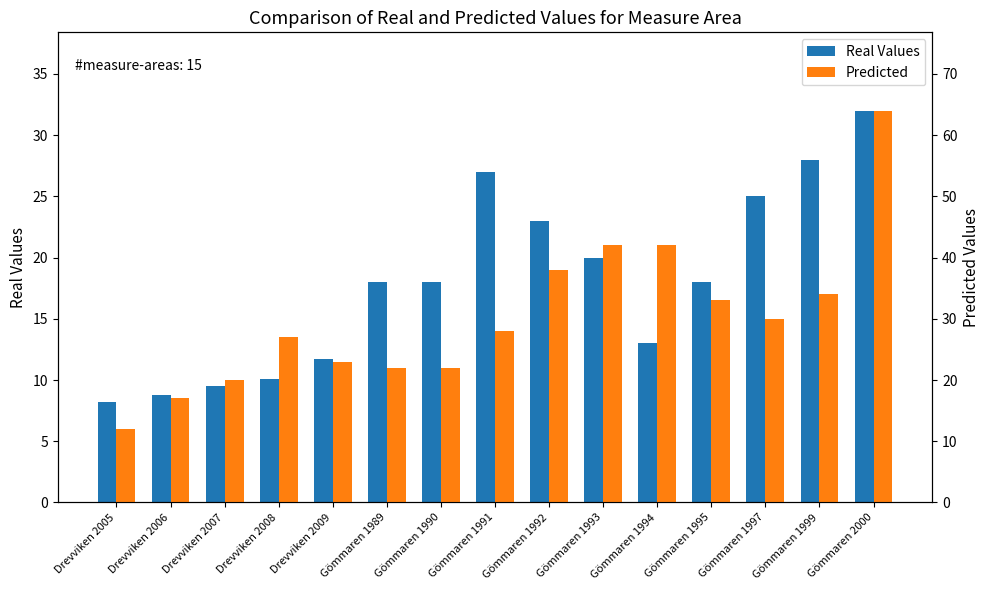

Rank the categories by Real Values value from lowest to highest.

Drevviken 2005, Drevviken 2006, Drevviken 2007, Drevviken 2008, Drevviken 2009, Gömmaren 1994, Gömmaren 1989, Gömmaren 1990, Gömmaren 1995, Gömmaren 1993, Gömmaren 1992, Gömmaren 1997, Gömmaren 1991, Gömmaren 1999, Gömmaren 2000